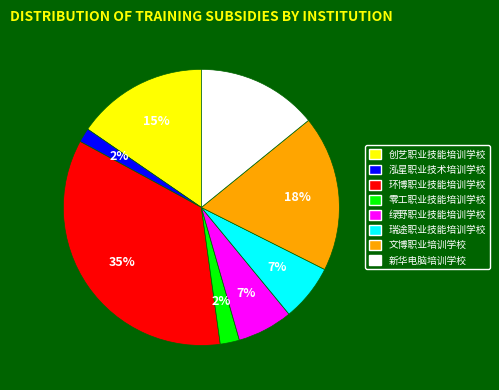

Between 绿野职业技能培训学校 and 文博职业培训学校, which is larger?

文博职业培训学校